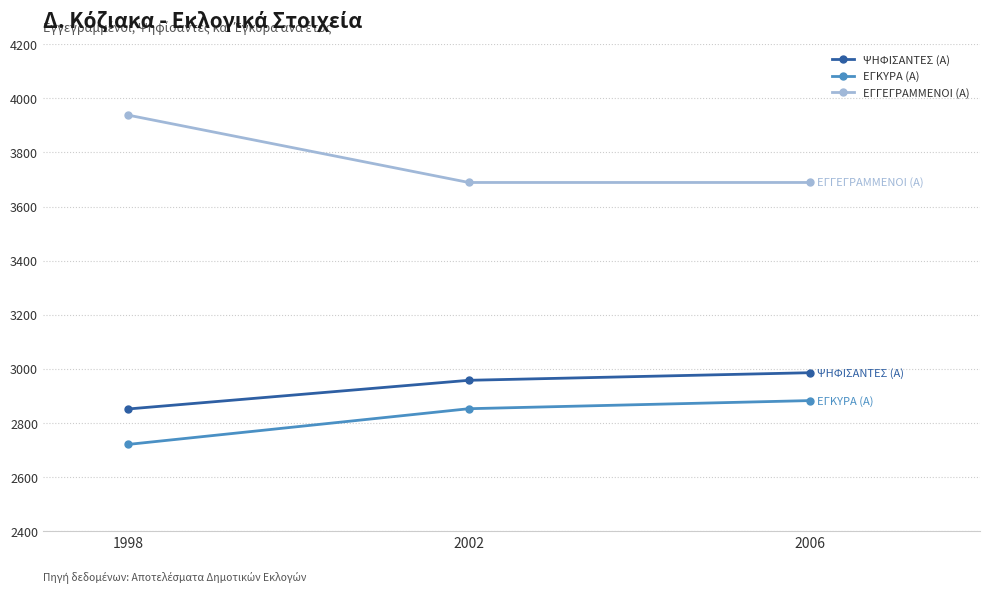

List the series in order of their peak value, lowest first.

ΕΓΚΥΡΑ (Α), ΨΗΦΙΣΑΝΤΕΣ (Α), ΕΓΓΕΓΡΑΜΜΕΝΟΙ (Α)